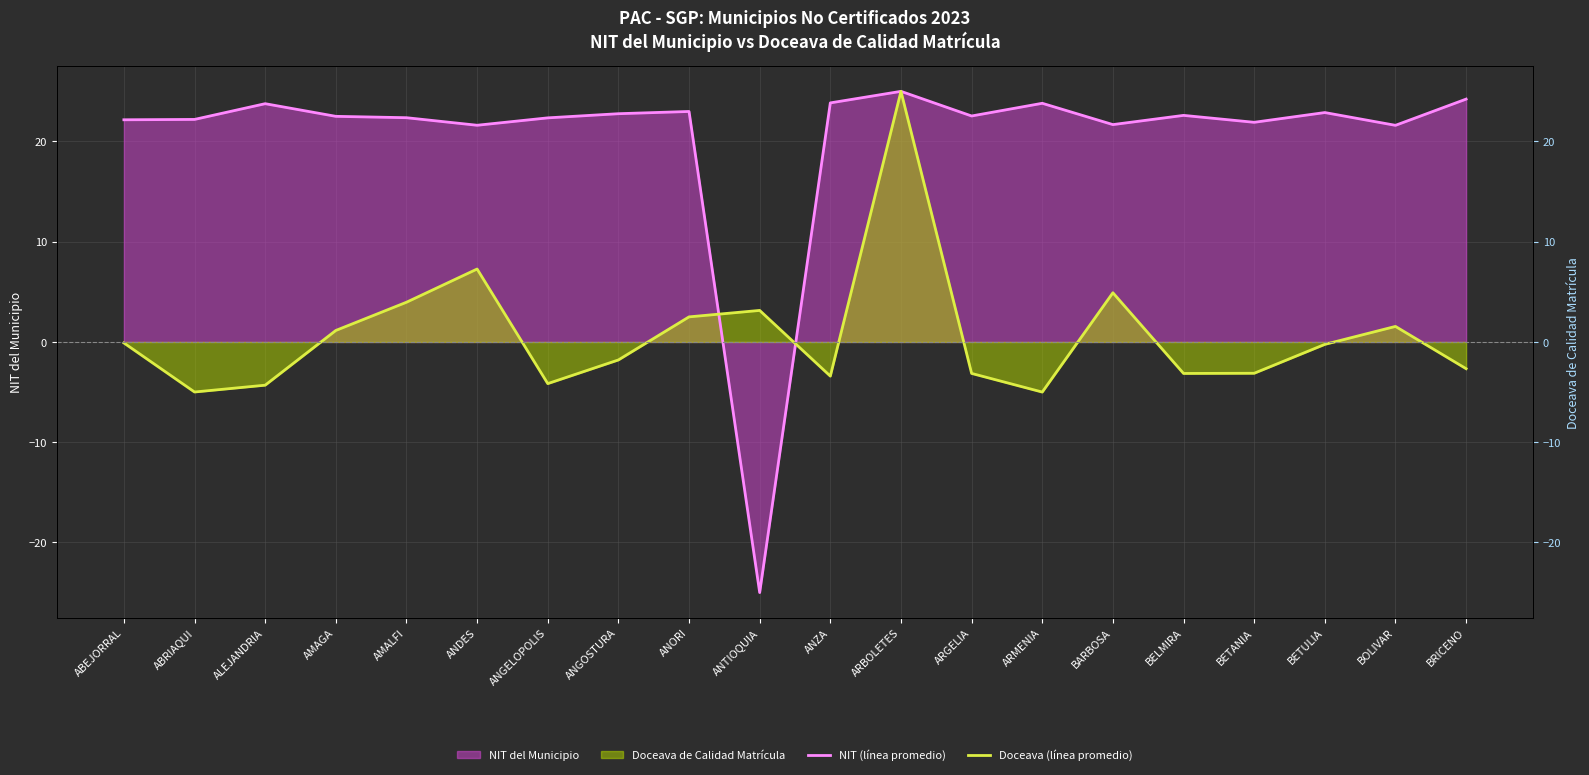

Reading left to right, extract all data points from this chart.

NIT (línea promedio): ABEJORRAL=22.2	ABRIAQUI=22.2	ALEJANDRIA=23.8	AMAGA=22.5	AMALFI=22.4	ANDES=21.6	ANGELOPOLIS=22.4	ANGOSTURA=22.8	ANORI=23.0	ANTIOQUIA=-25.0	ANZA=23.8	ARBOLETES=25.0	ARGELIA=22.5	ARMENIA=23.8	BARBOSA=21.7	BELMIRA=22.6	BETANIA=21.9	BETULIA=22.9	BOLIVAR=21.6	BRICENO=24.2
Doceava (línea promedio): ABEJORRAL=-0.1	ABRIAQUI=-5.0	ALEJANDRIA=-4.3	AMAGA=1.1	AMALFI=4.0	ANDES=7.3	ANGELOPOLIS=-4.2	ANGOSTURA=-1.8	ANORI=2.5	ANTIOQUIA=3.1	ANZA=-3.4	ARBOLETES=25.0	ARGELIA=-3.1	ARMENIA=-5.0	BARBOSA=4.9	BELMIRA=-3.1	BETANIA=-3.1	BETULIA=-0.2	BOLIVAR=1.5	BRICENO=-2.7